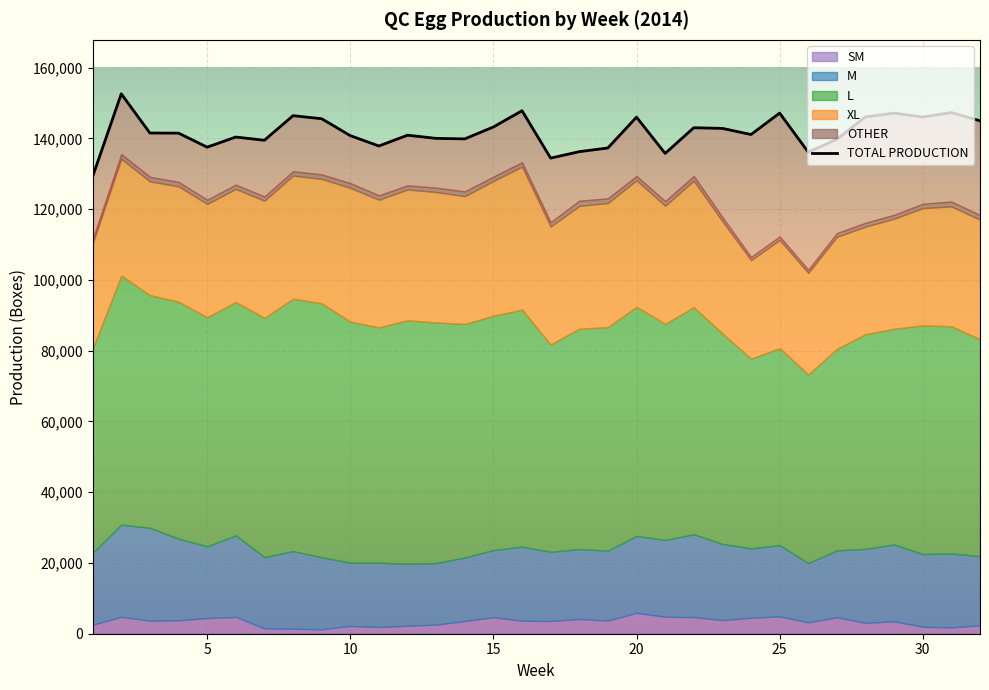

Between 16 and 12, which is larger?

16